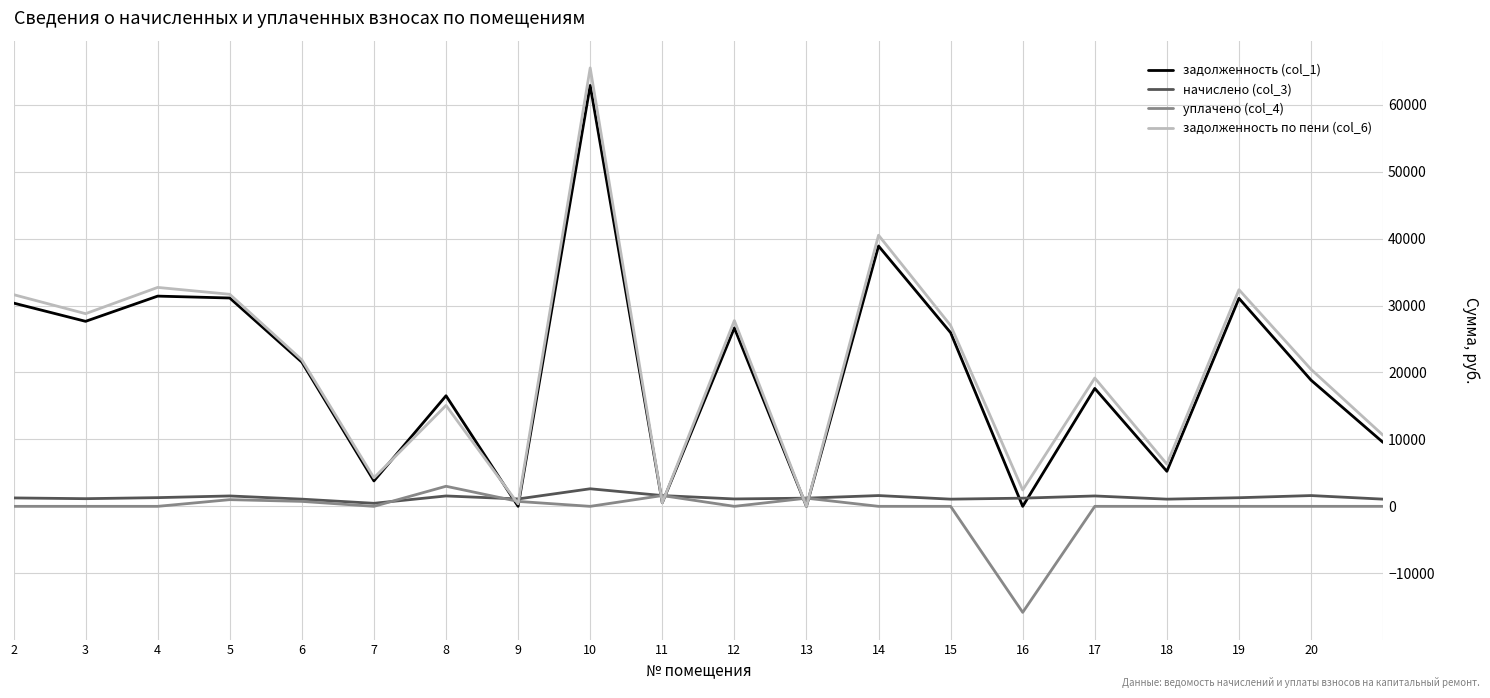

What is the difference between the maximum and minimum values in the задолженность (col_1) series?

62880.4